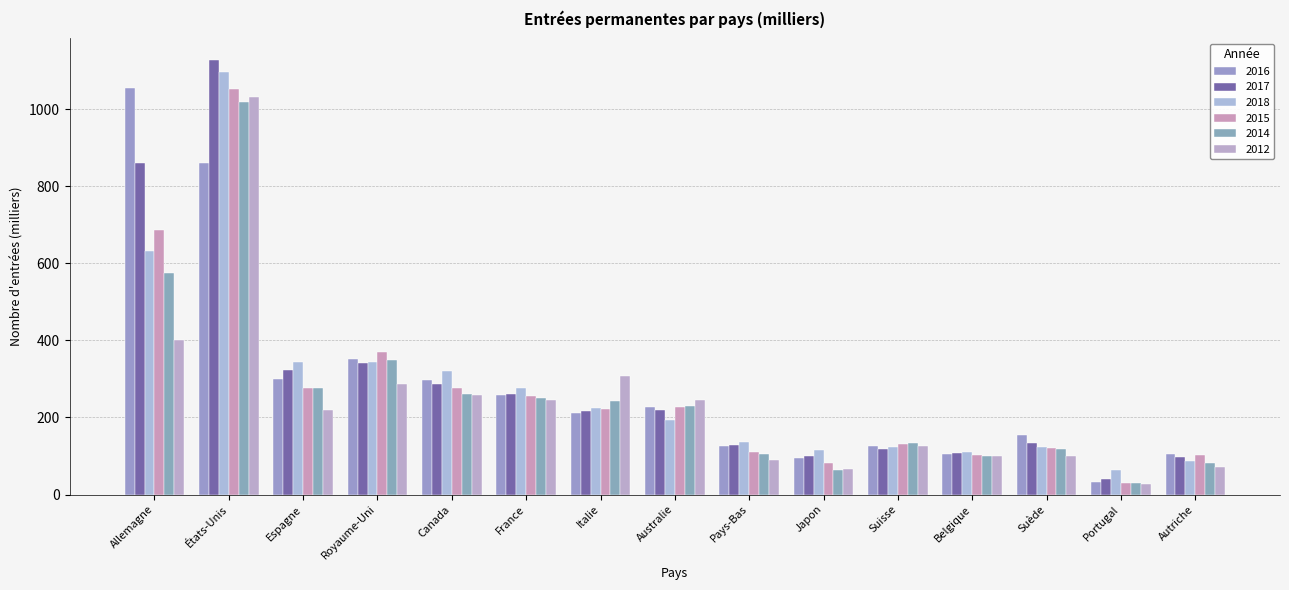

At how many categories does at least one series exceed 986?

2